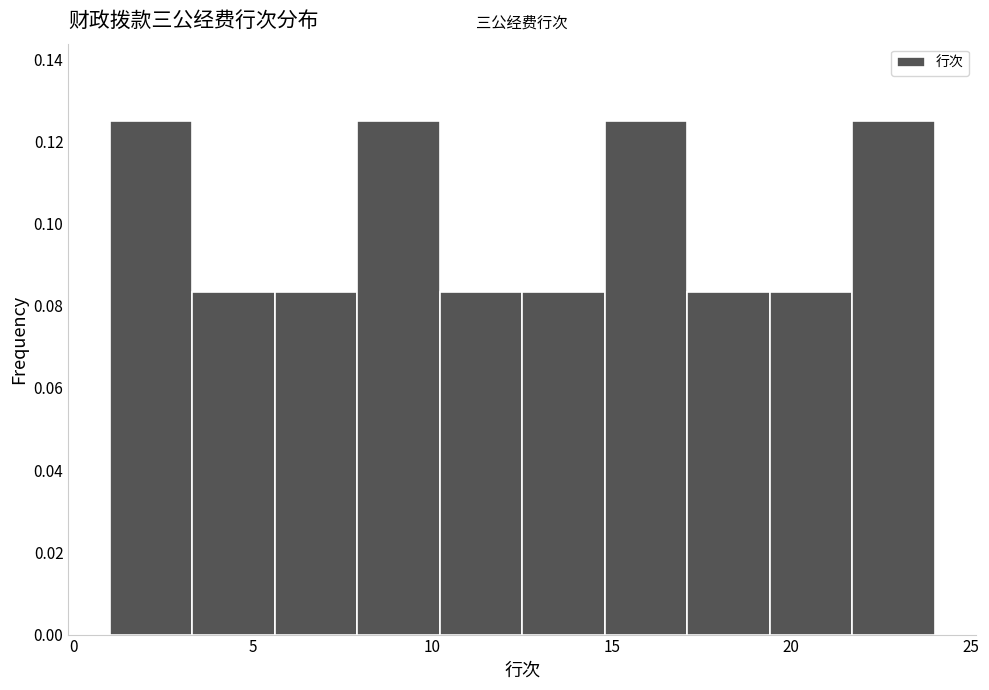

Reading left to right, transcribe this chart: for each bar, give the range it covers on the x-axis and its height. Neither the bar edges nor the heights are printed on the chart, so give them approximately, as read against the axes.

1.0 to 3.3: 0.126
3.3 to 5.6: 0.084
5.6 to 7.9: 0.084
7.9 to 10.2: 0.126
10.2 to 12.5: 0.084
12.5 to 14.8: 0.084
14.8 to 17.1: 0.126
17.1 to 19.4: 0.084
19.4 to 21.7: 0.084
21.7 to 24.0: 0.126